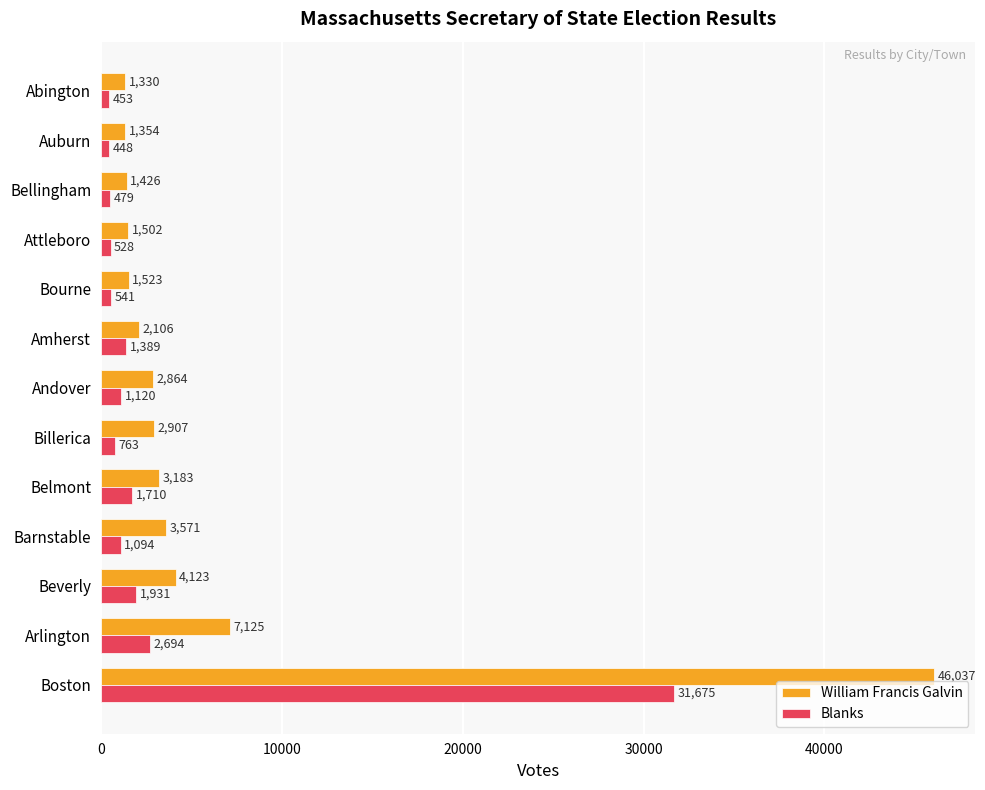

Which series has the largest range (max minus min)?

William Francis Galvin